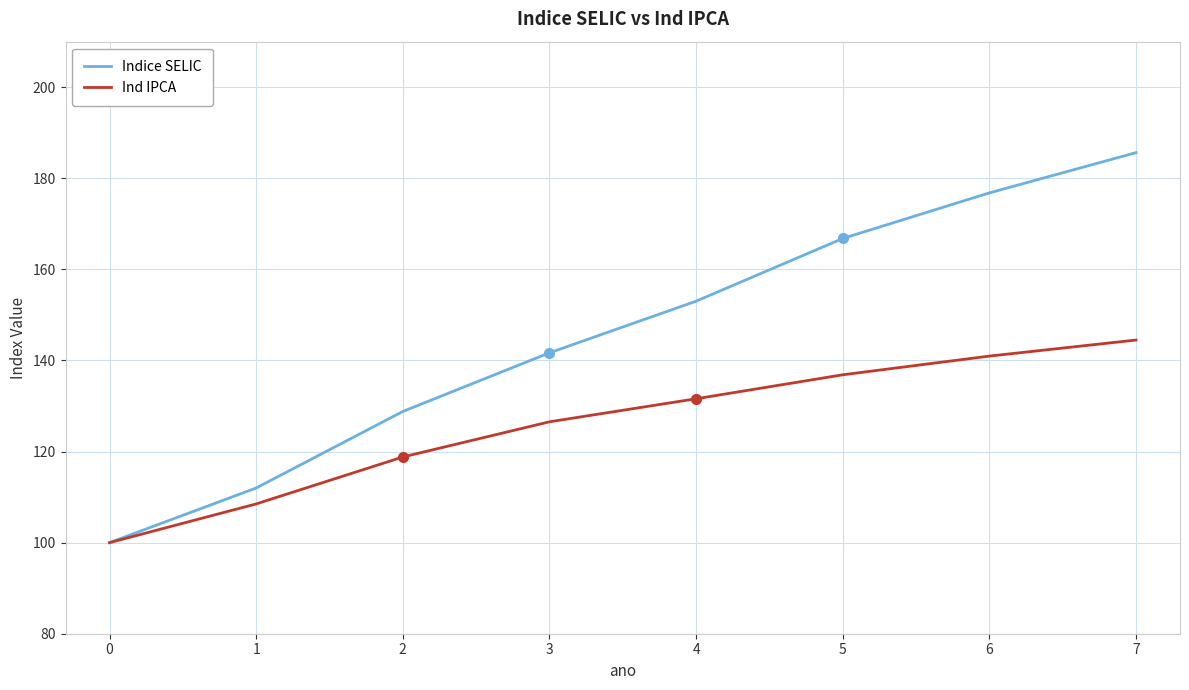

What is the total value across all series at 5?

303.6